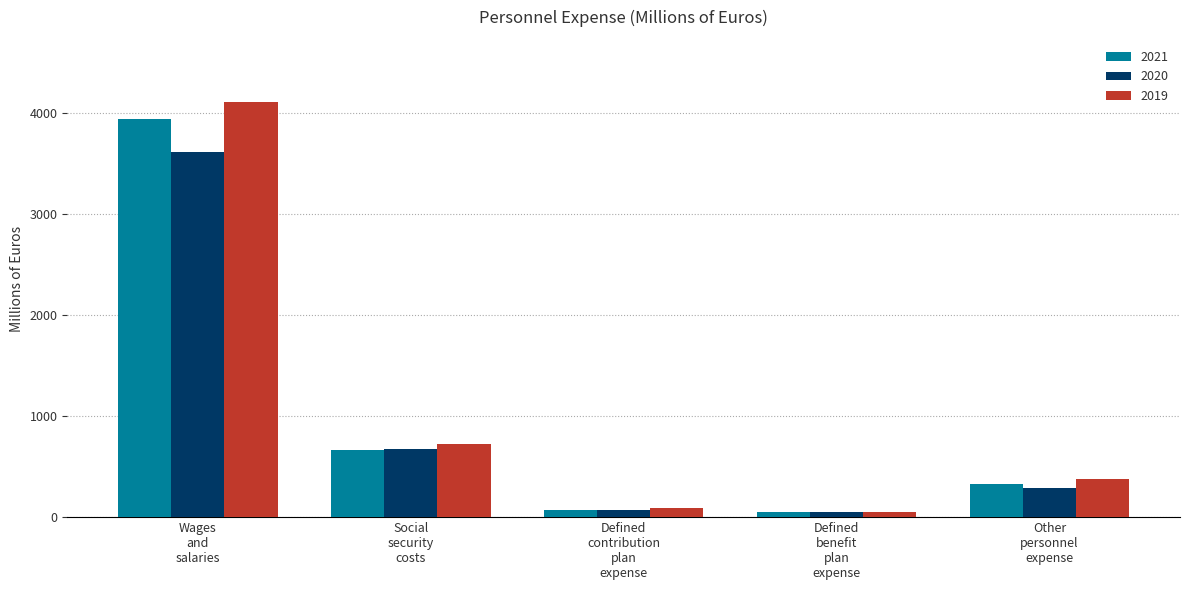

Which series has the widest spread of values?

2019